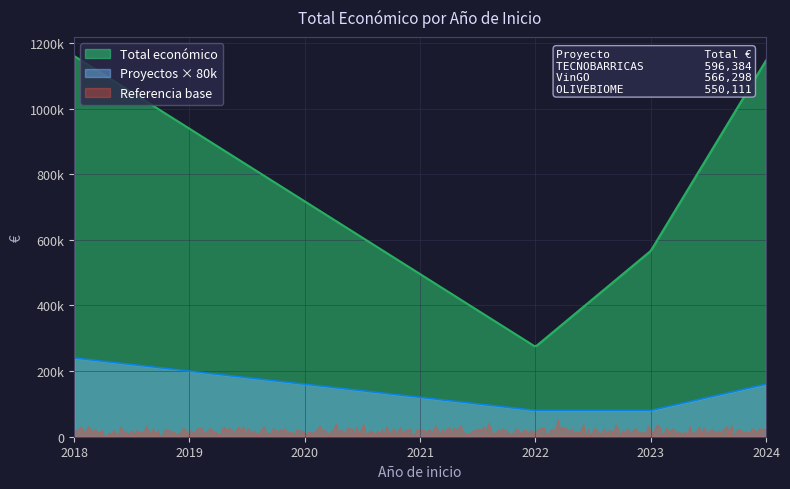

Does the chart have visible grid lines?

Yes